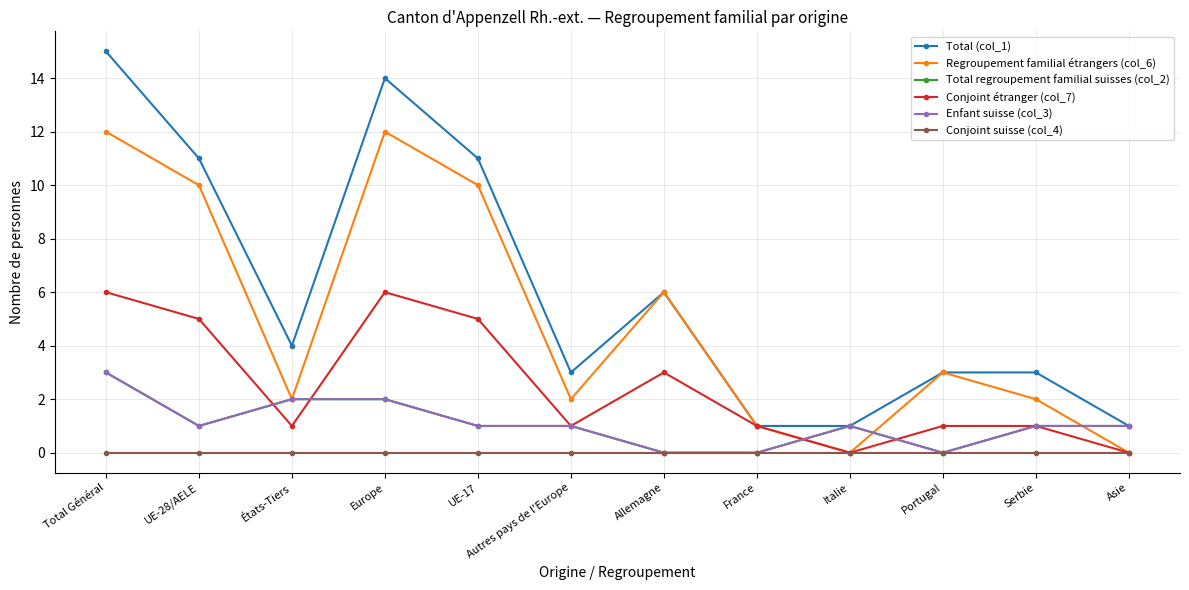

Does the chart have visible grid lines?

Yes